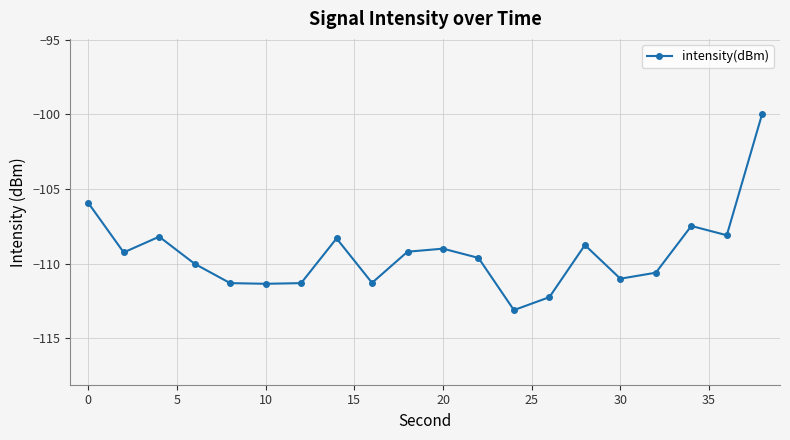

What is the value of the 12th point from the left?

-109.6